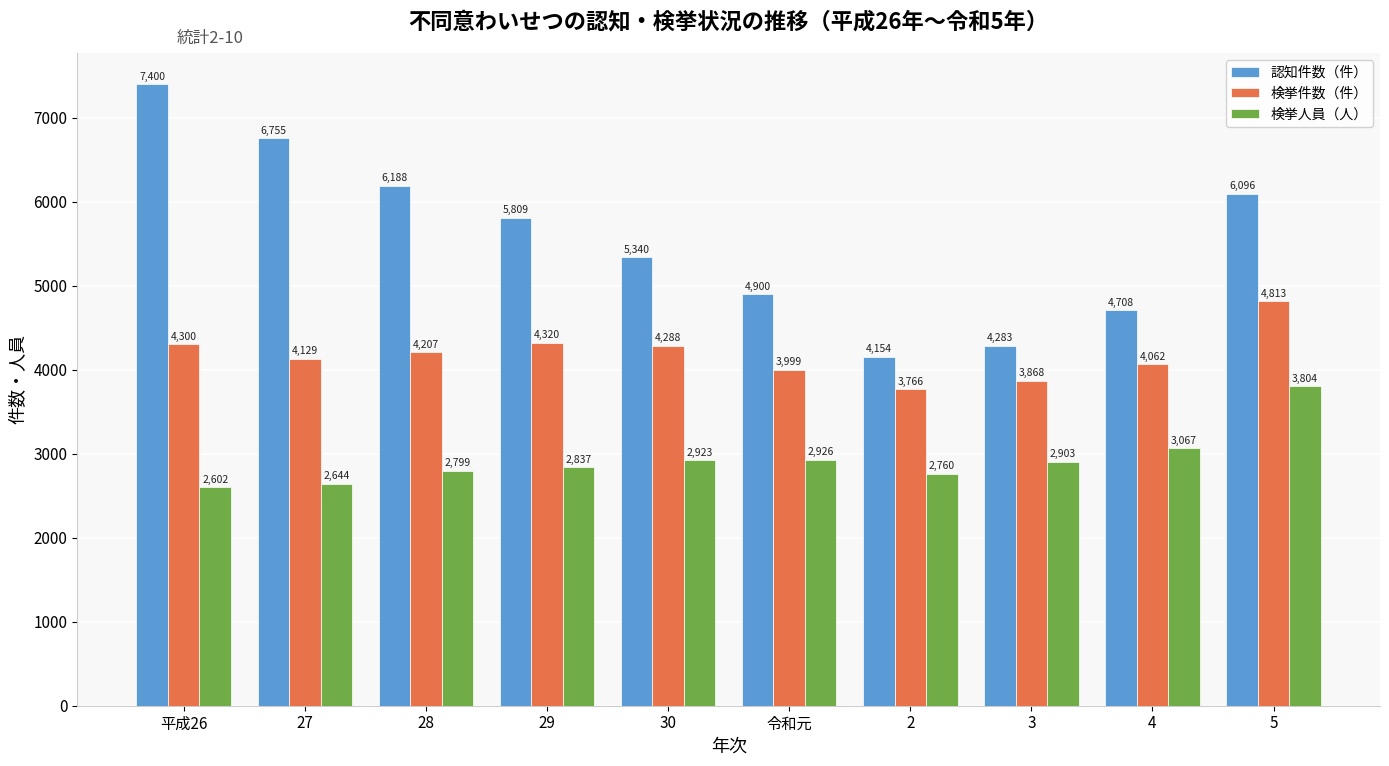

Does the chart contain stacked bars?

No